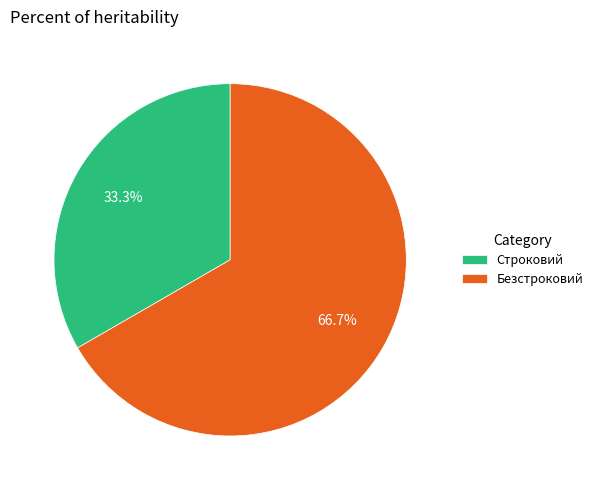

What percentage is the Строковий slice, to the nearest percent?

33%